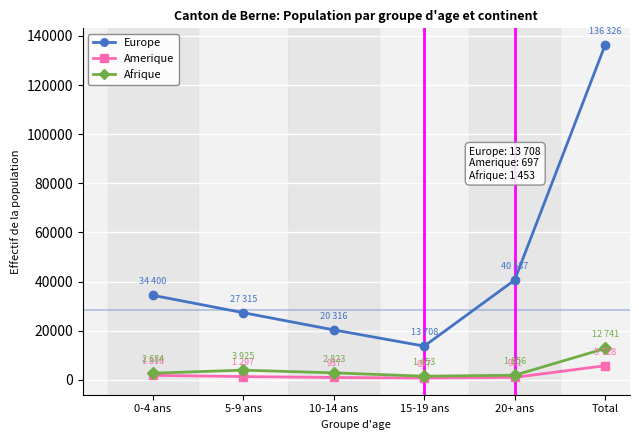

What position from the right is Total?

1